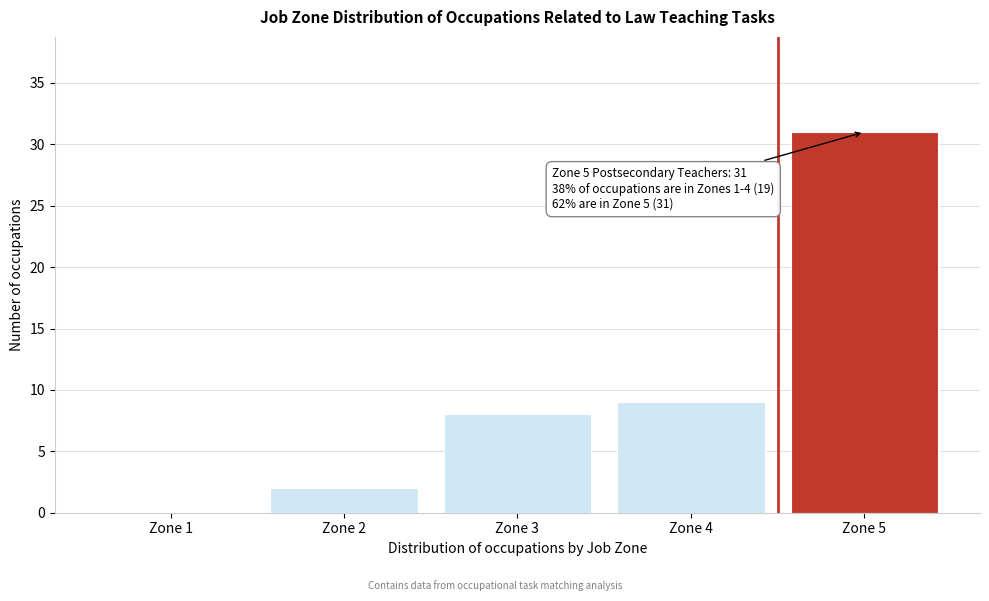

Reading left to right, extract all data points from this chart.

Zone 1=0	Zone 2=2	Zone 3=8	Zone 4=9	Zone 5=31